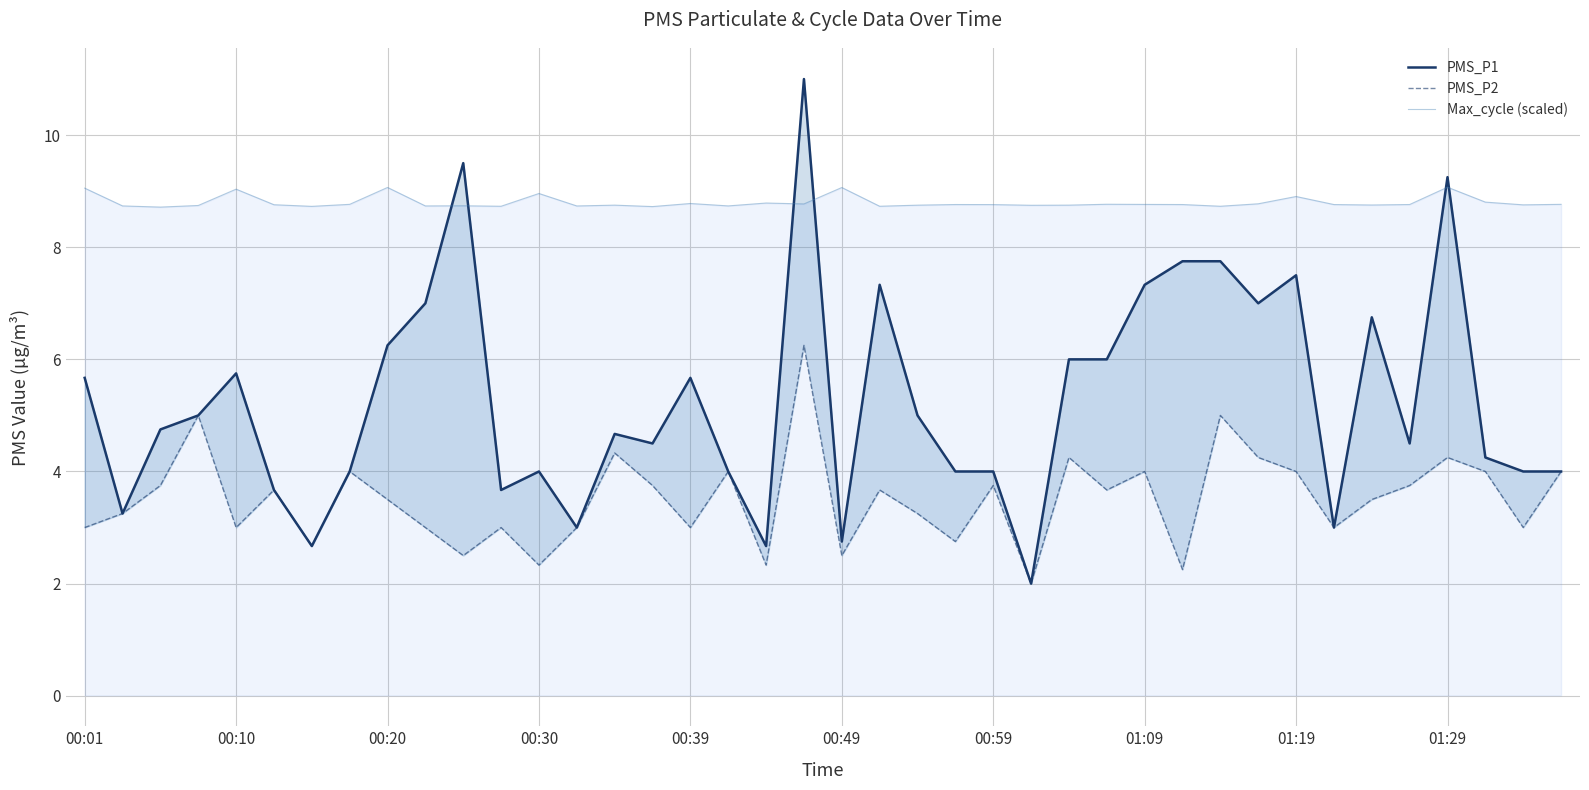

List the series in order of their overall mean, highest first.

Max_cycle (scaled), PMS_P1, PMS_P2